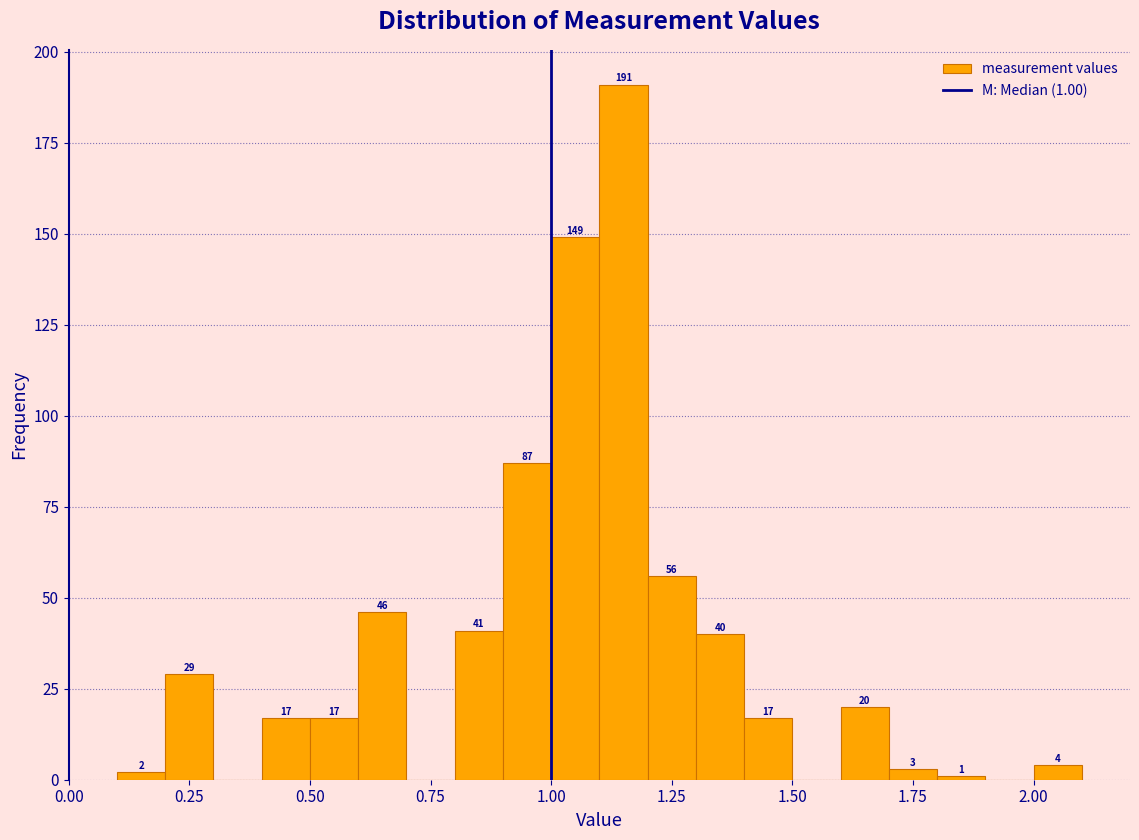

Read against the x-axis, roughly where is the centre of the tallest bar?

1.15